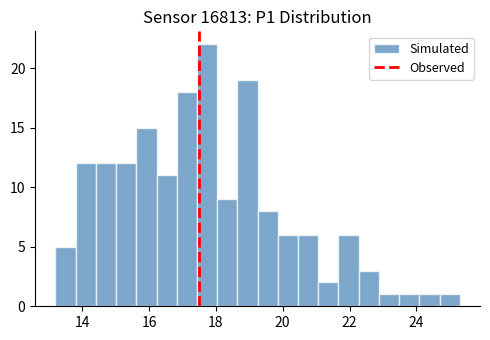

Read against the x-axis, roughly where is the centre of the tallest bar?

17.8